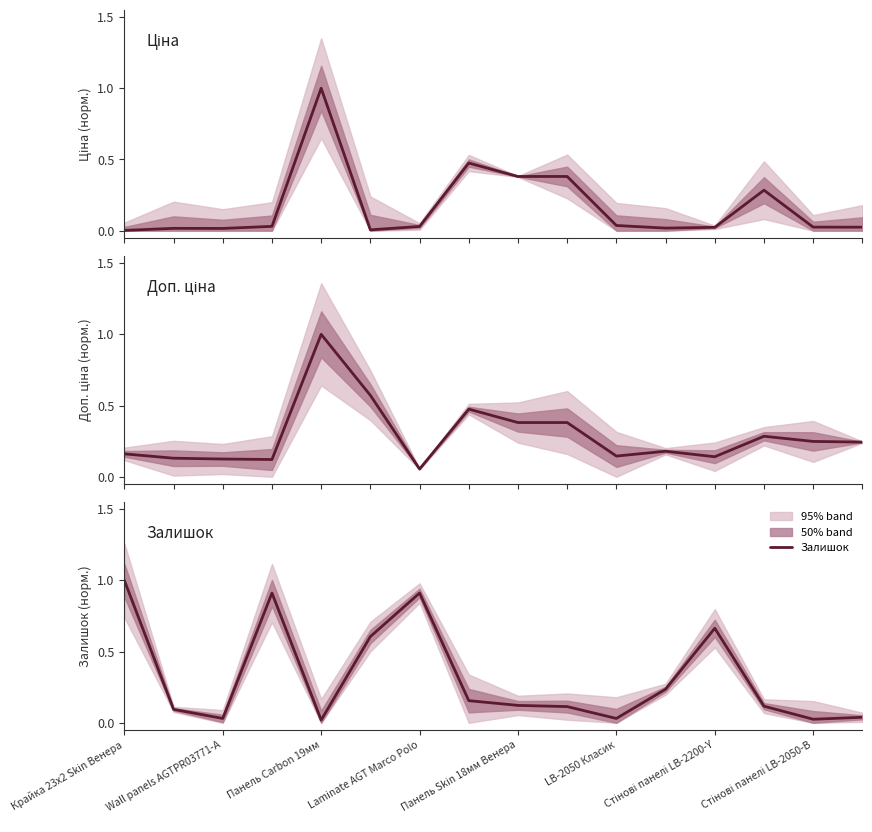

The Залишок series shows 0.2 at Laminate AGT Marco Polo. True or false?

False